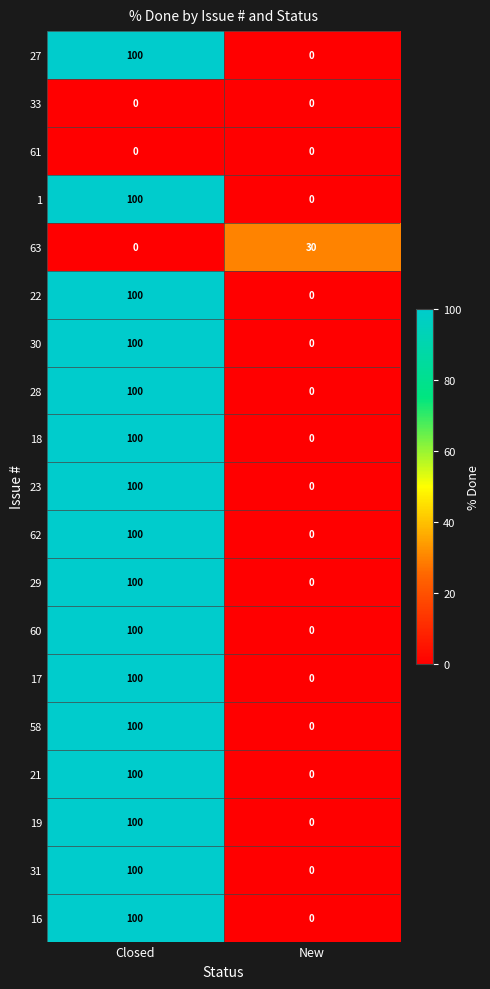

Read the 17 value at Closed, to the nearest 50.

100